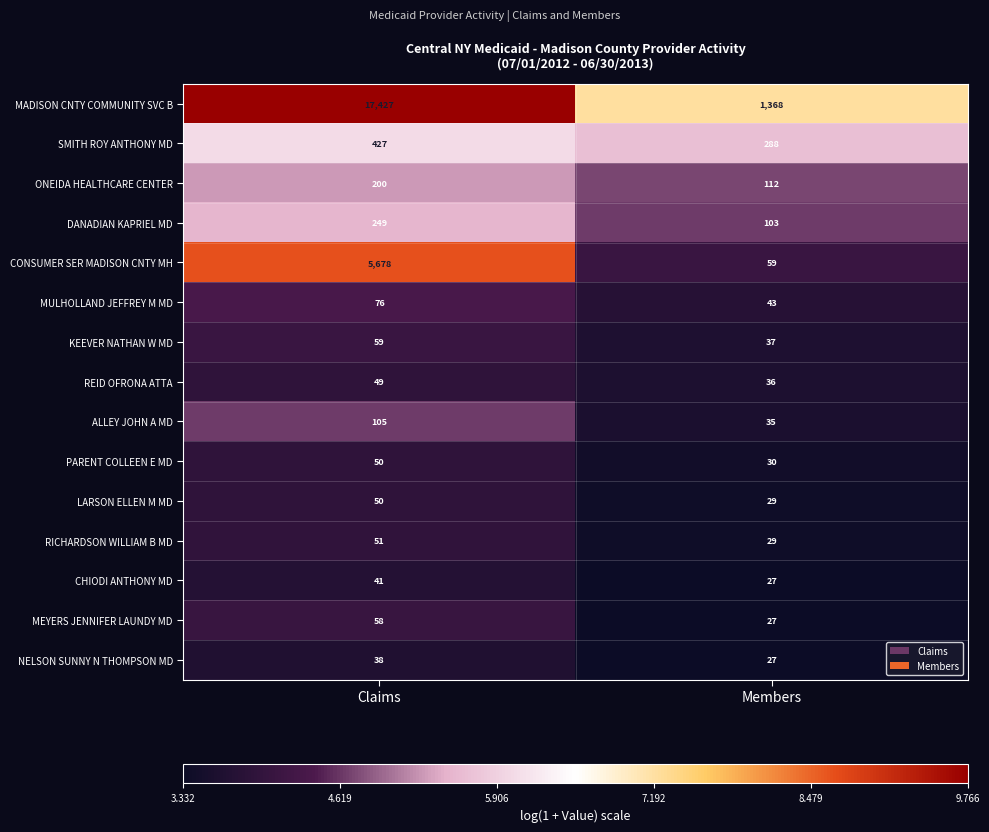

What is the difference between the maximum and minimum values in the ALLEY JOHN A MD series?

70